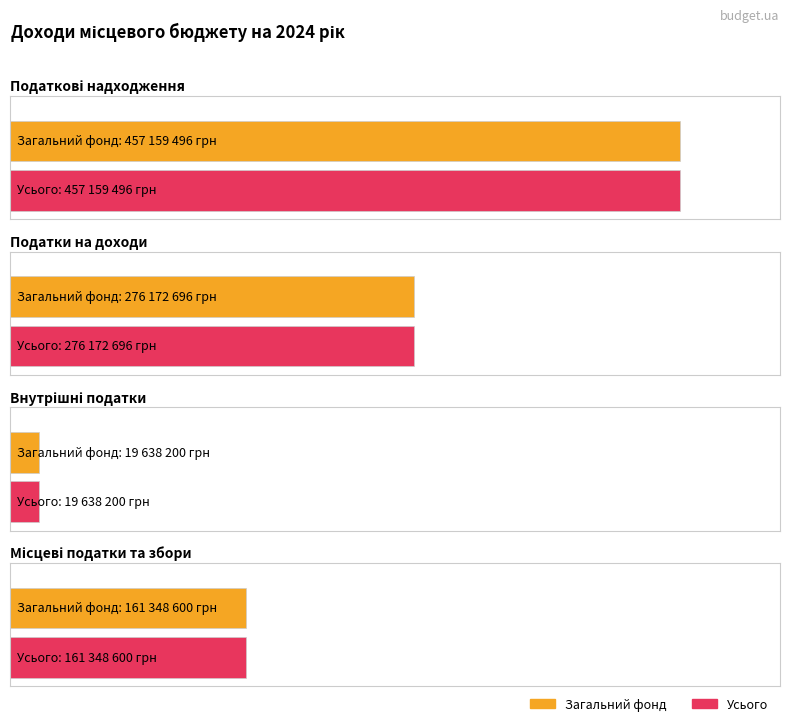

The value of Усього at Податкові надходження is 457159496. True or false?

True